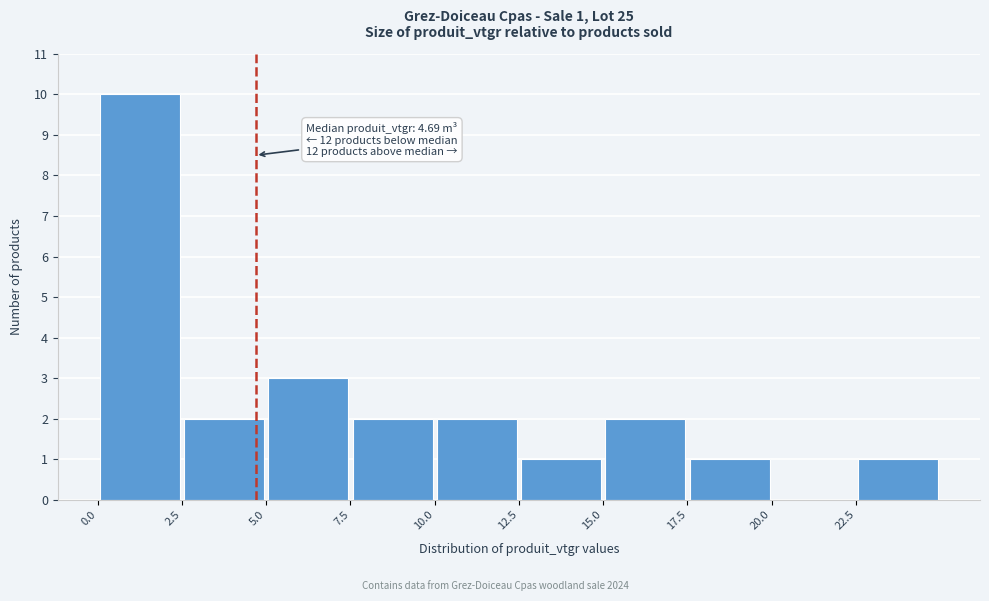

Which range on the x-axis has the tallest bar?

0.0 to 2.5